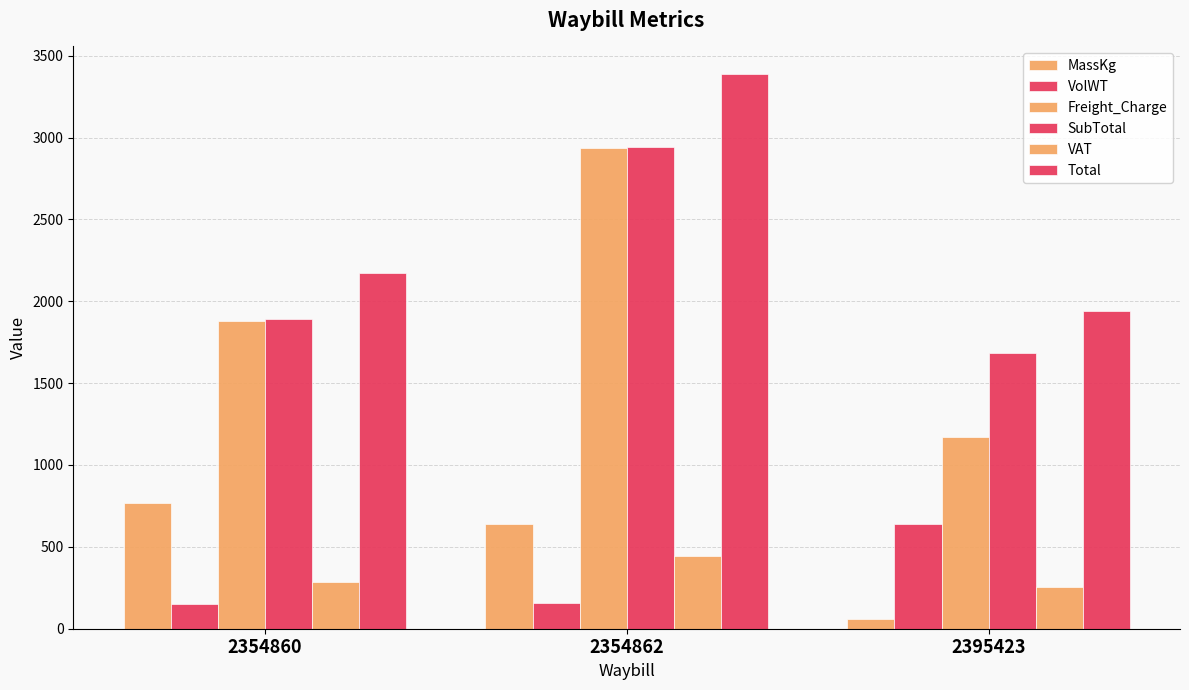

Which series has the largest range (max minus min)?

Freight_Charge